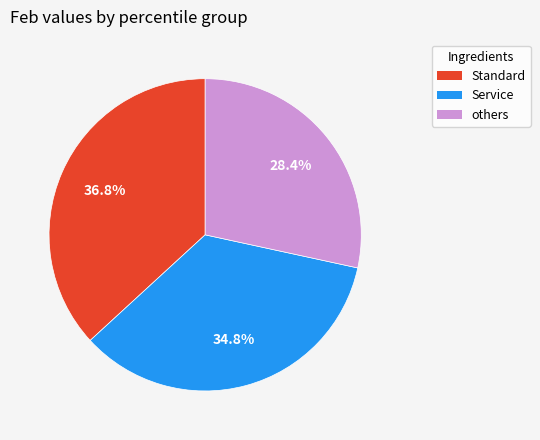

Is there a majority slice in this chart?

No